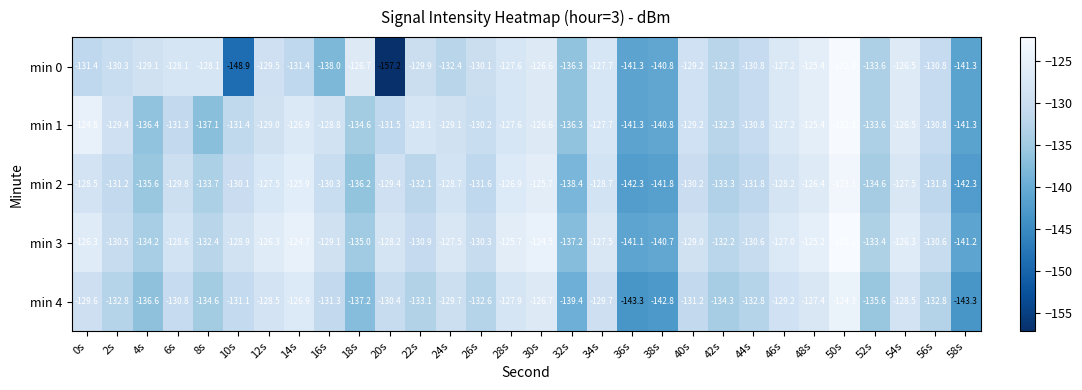

The value of min 0 at 22s is -228.1. True or false?

False